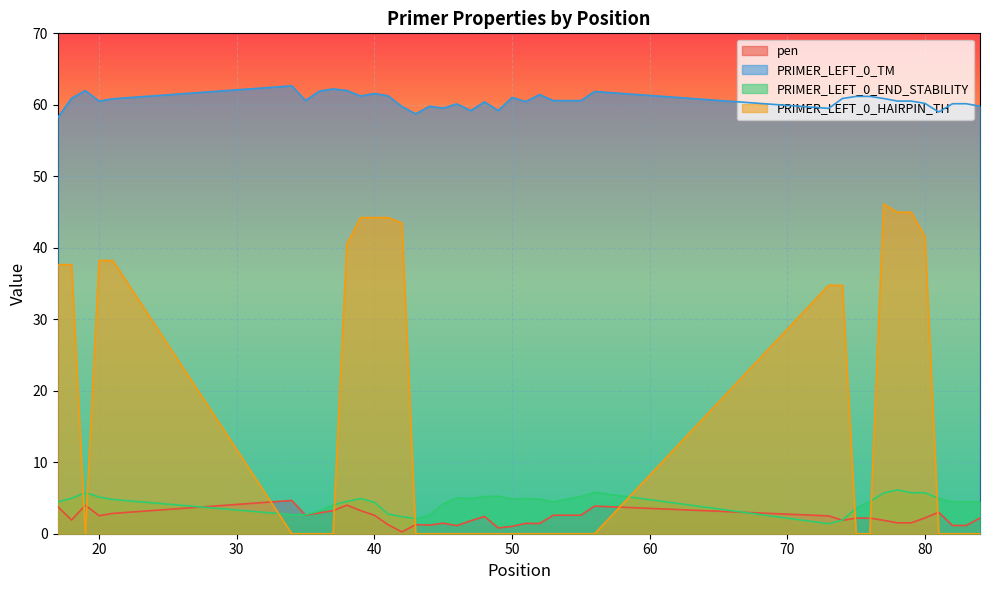

True or false: pen and PRIMER_LEFT_0_HAIRPIN_TH intersect in this chart.

True